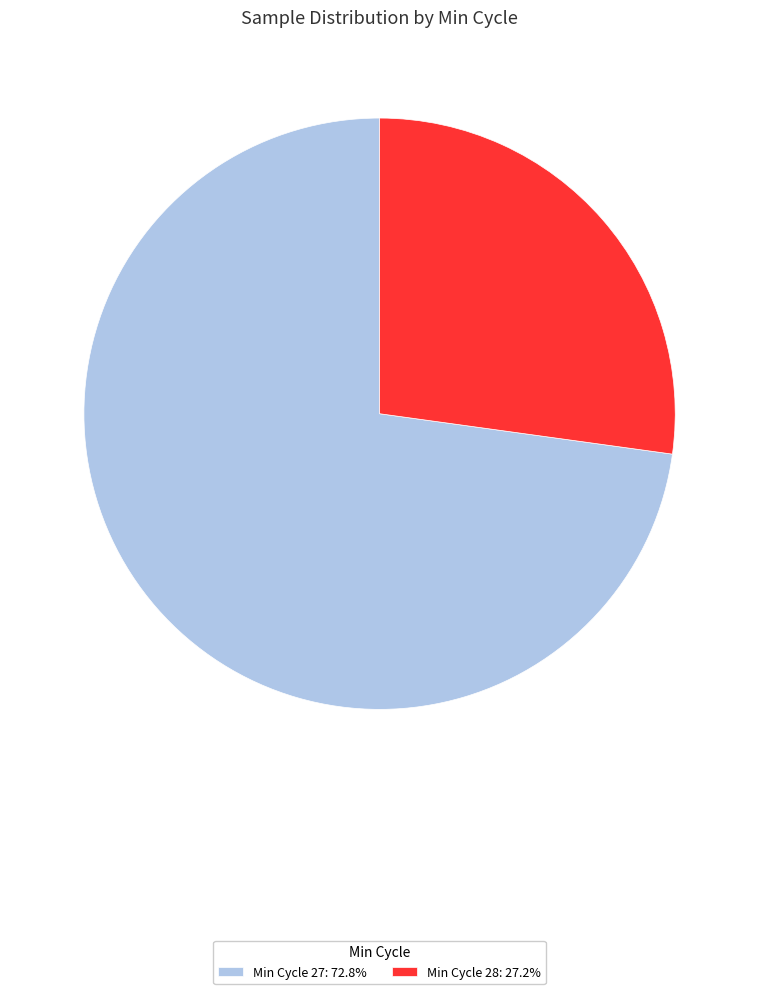

Is there a majority slice in this chart?

Yes